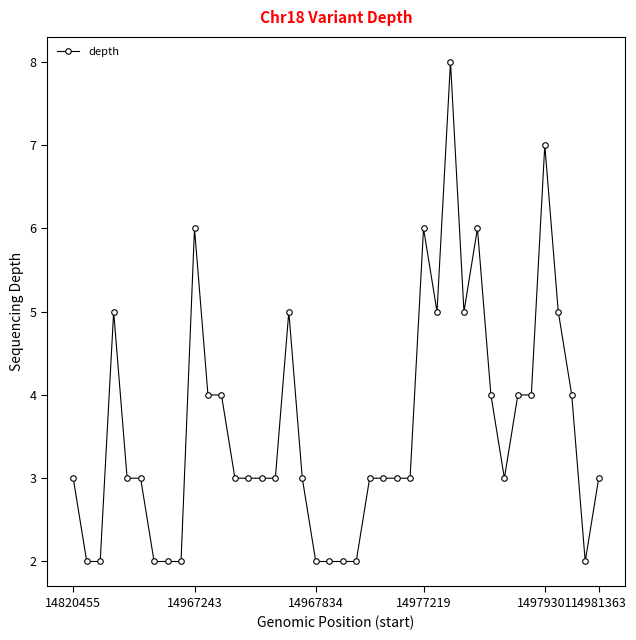

What is the greatest value displayed?

8